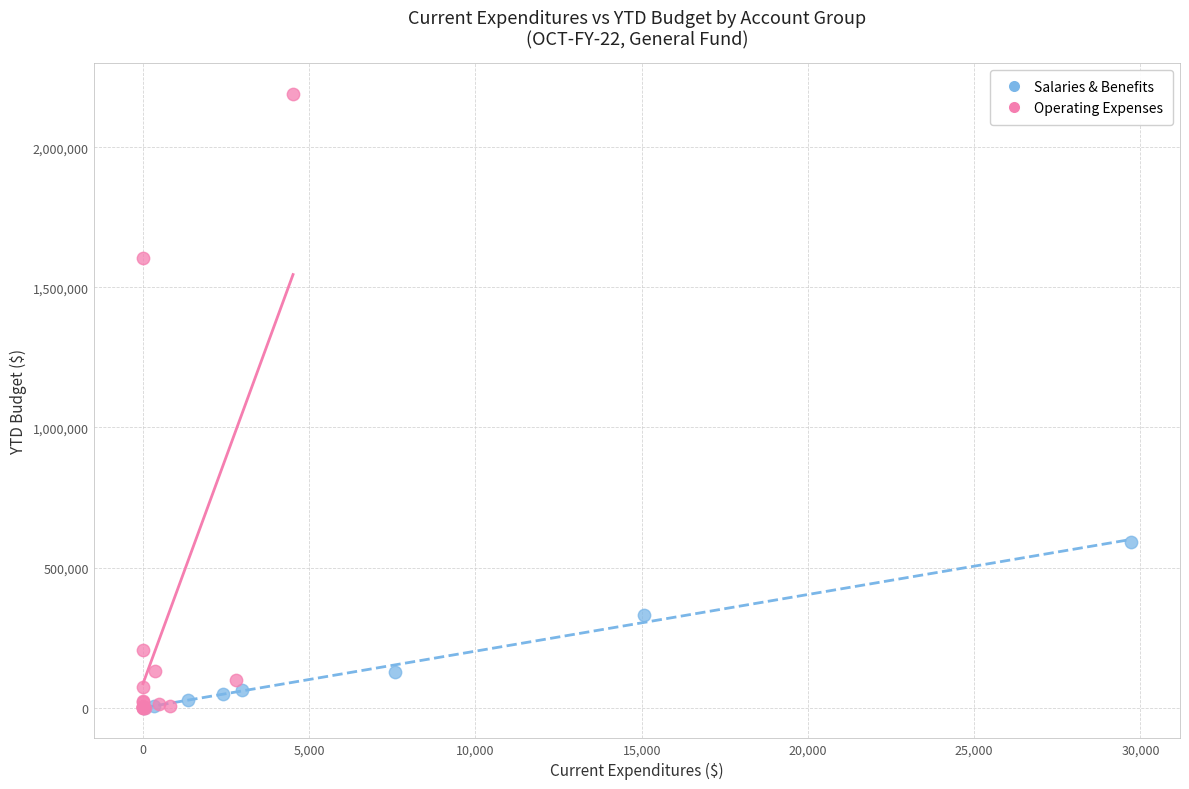

Which series has the largest Y range (max minus min)?

Operating Expenses